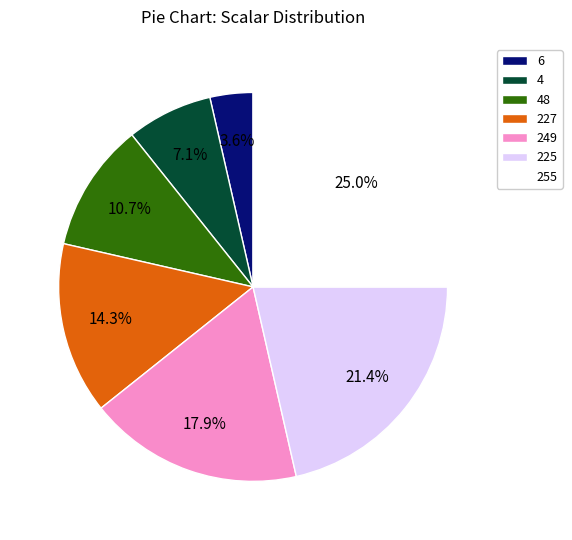

Does any single category account for the majority?

No